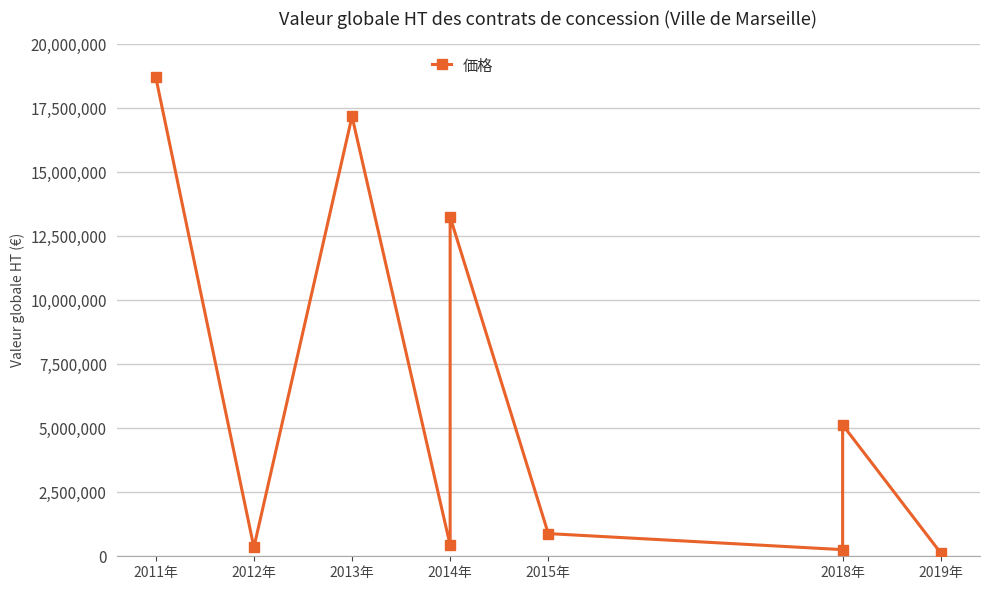

The chart shows a value of 242129 at 2014年. True or false?

False